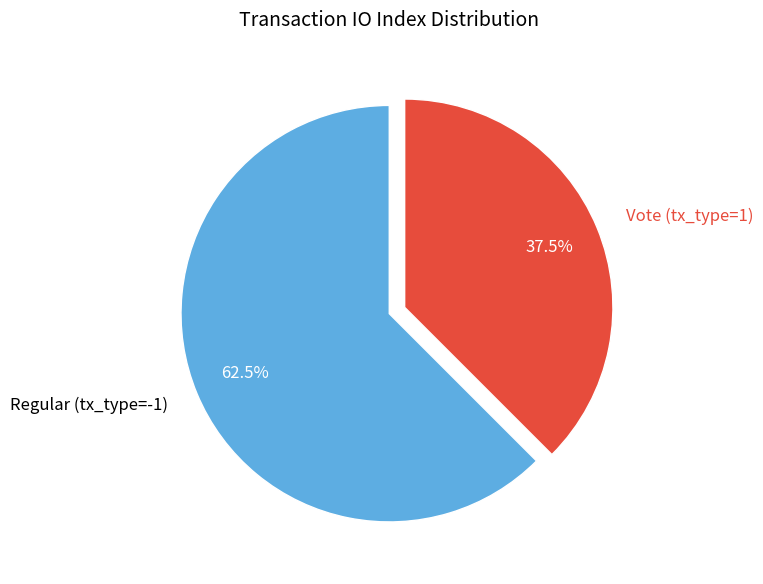

What is the smallest slice in the pie chart?

Vote (tx_type=1)